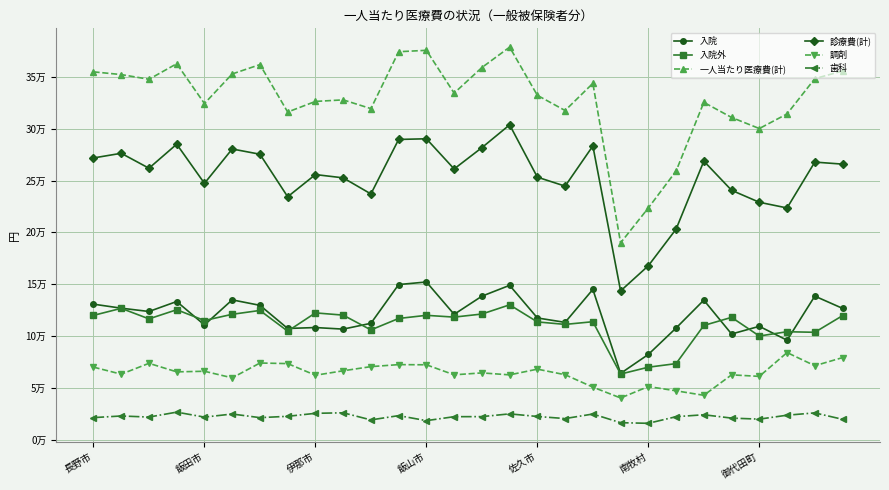

Is this an area chart (filled region under the line)?

No